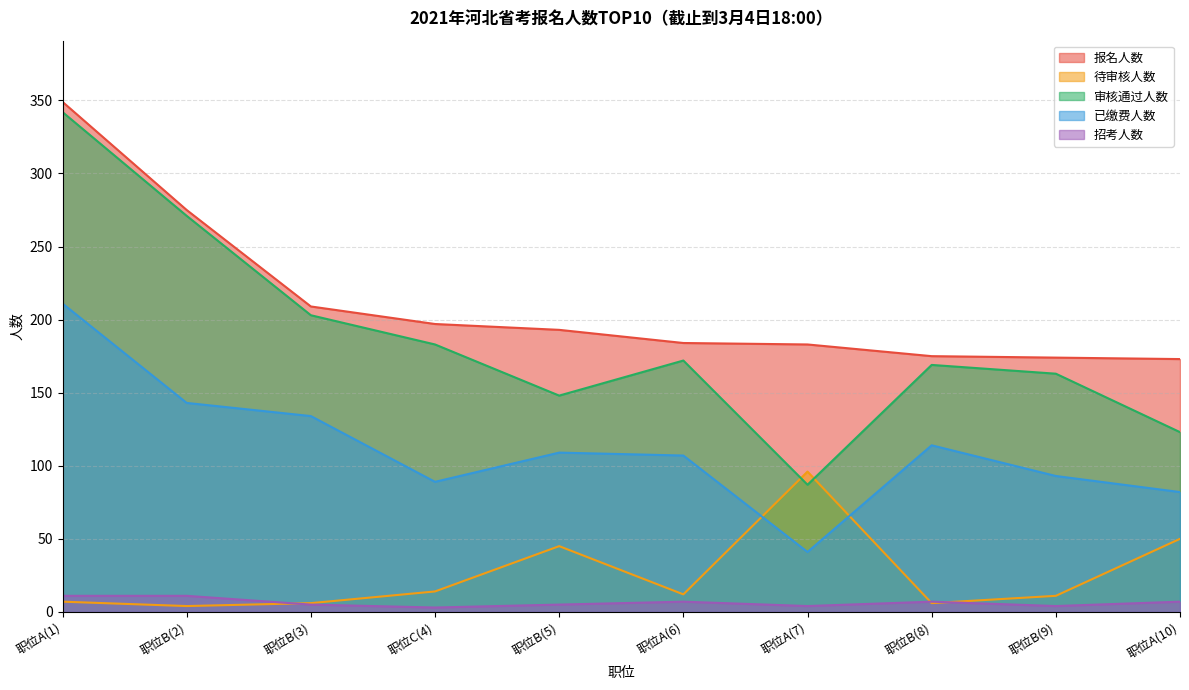

Between 职位B(3) and 职位B(5), which is larger?

职位B(3)